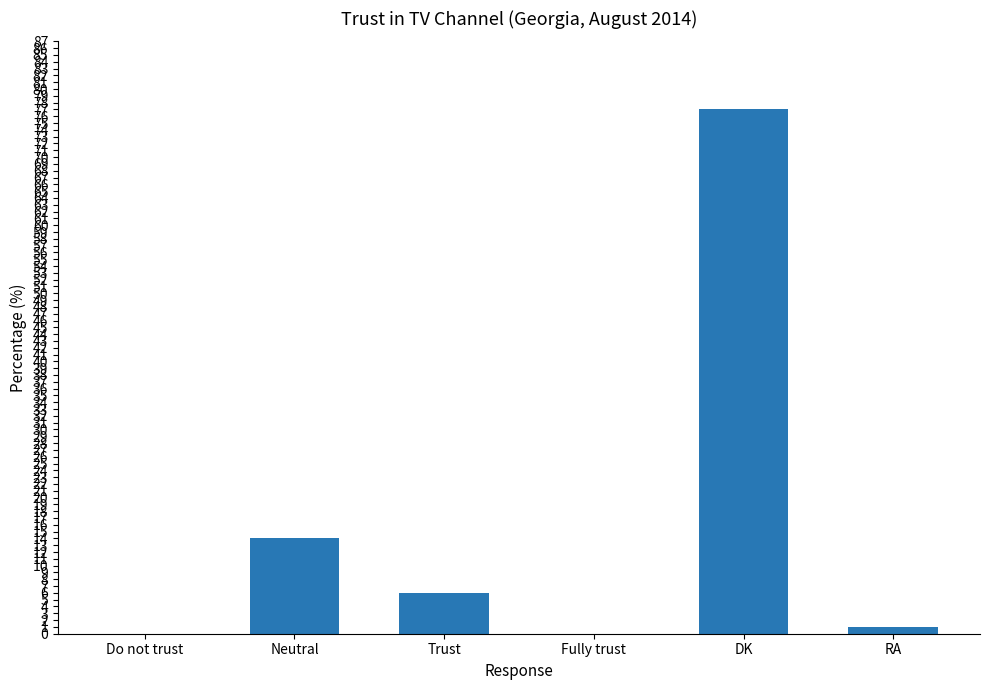

Reading right to left, transcribe all the data shown in this chart.

1	77	0	6	14	0